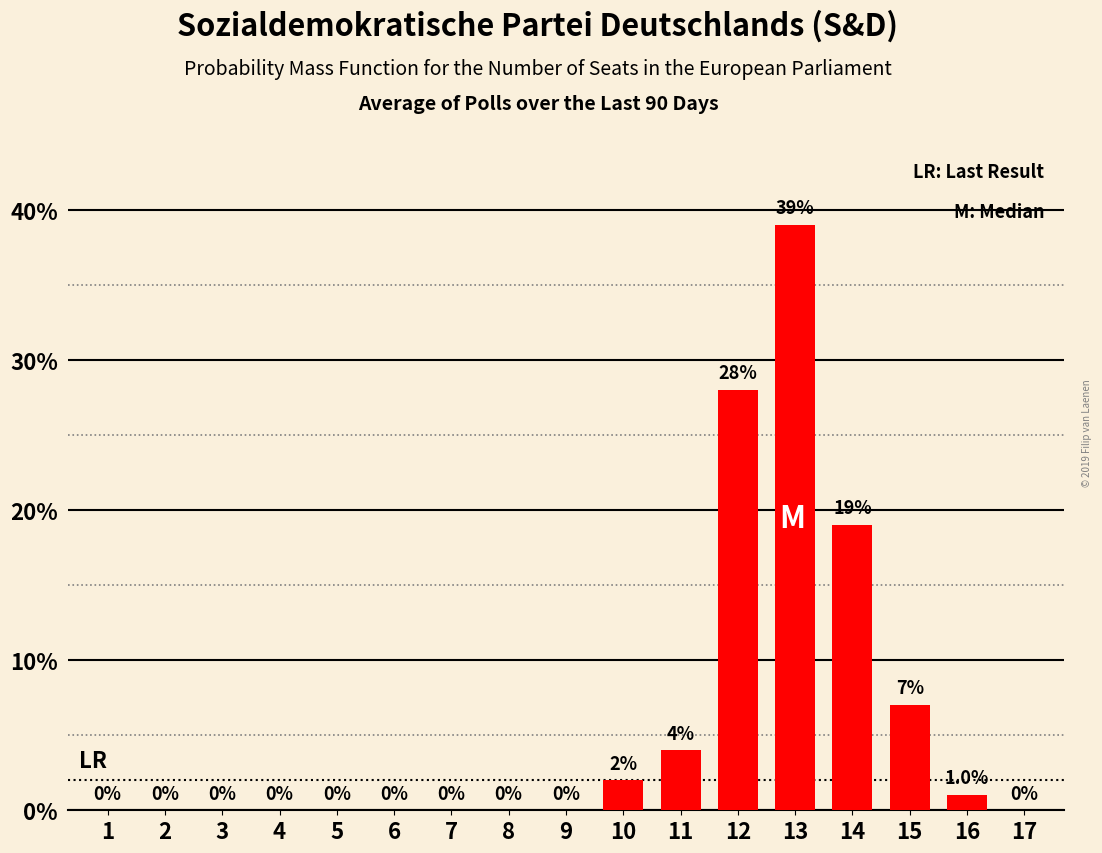

Reading right to left, list all the values displayed in this chart.

17=0	16=1	15=7	14=19	13=39	12=28	11=4	10=2	9=0	8=0	7=0	6=0	5=0	4=0	3=0	2=0	1=0